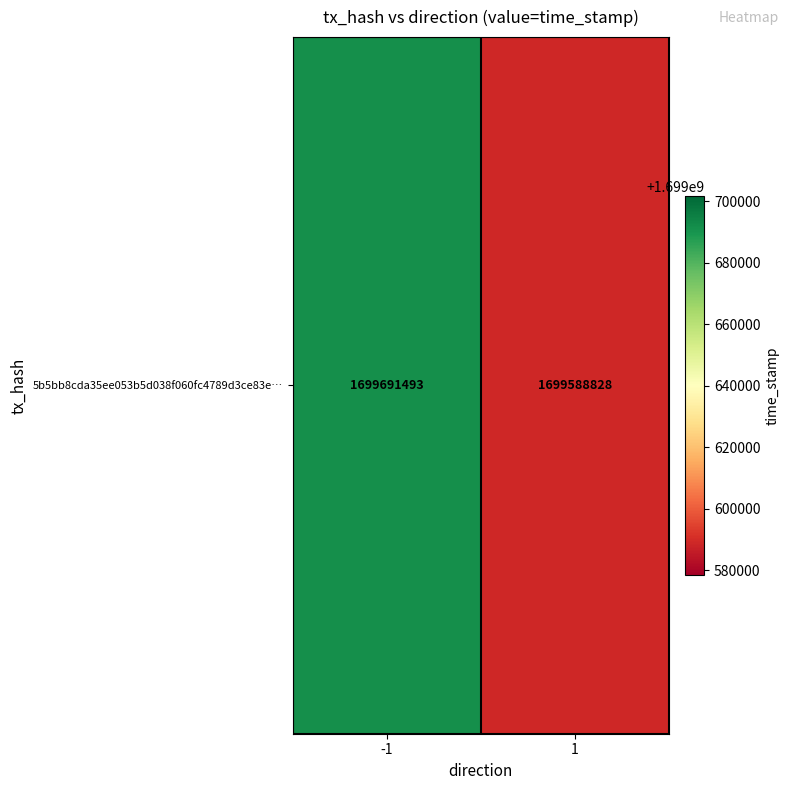

The chart shows a value of 1699588828 at 1. True or false?

True